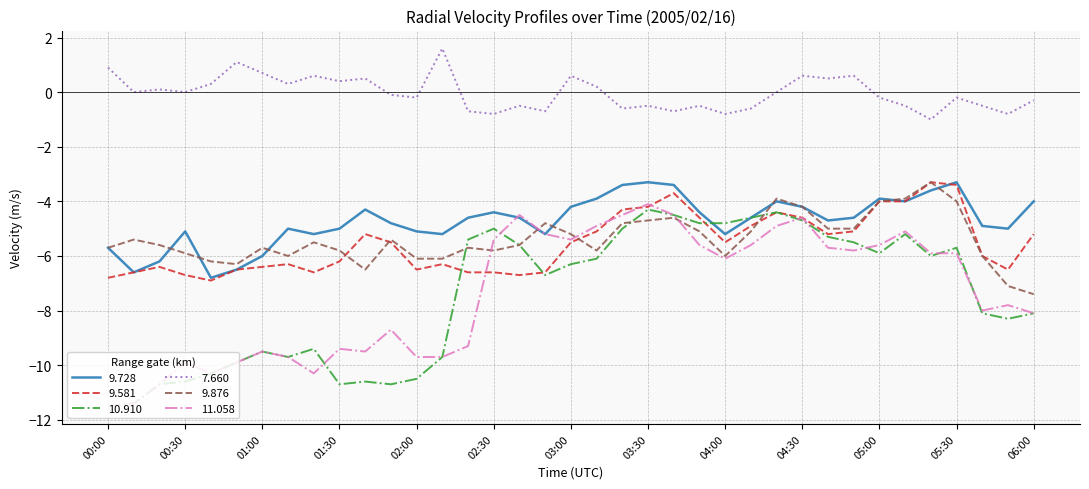

What is the lowest value of the 9.728 series?

-6.8